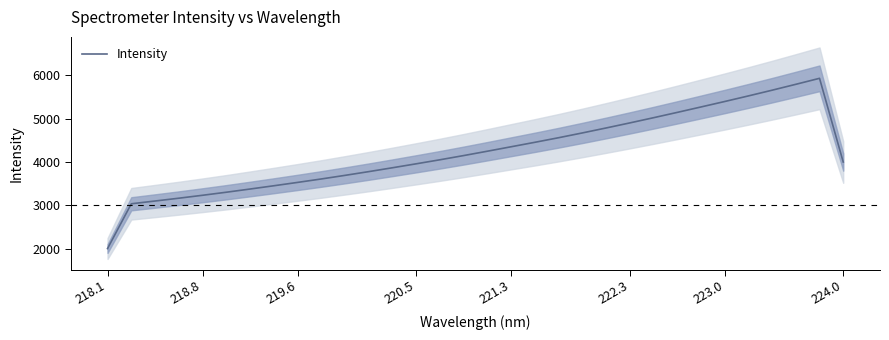

True or false: Intensity has a value of 1217.4 at 219.6.

False